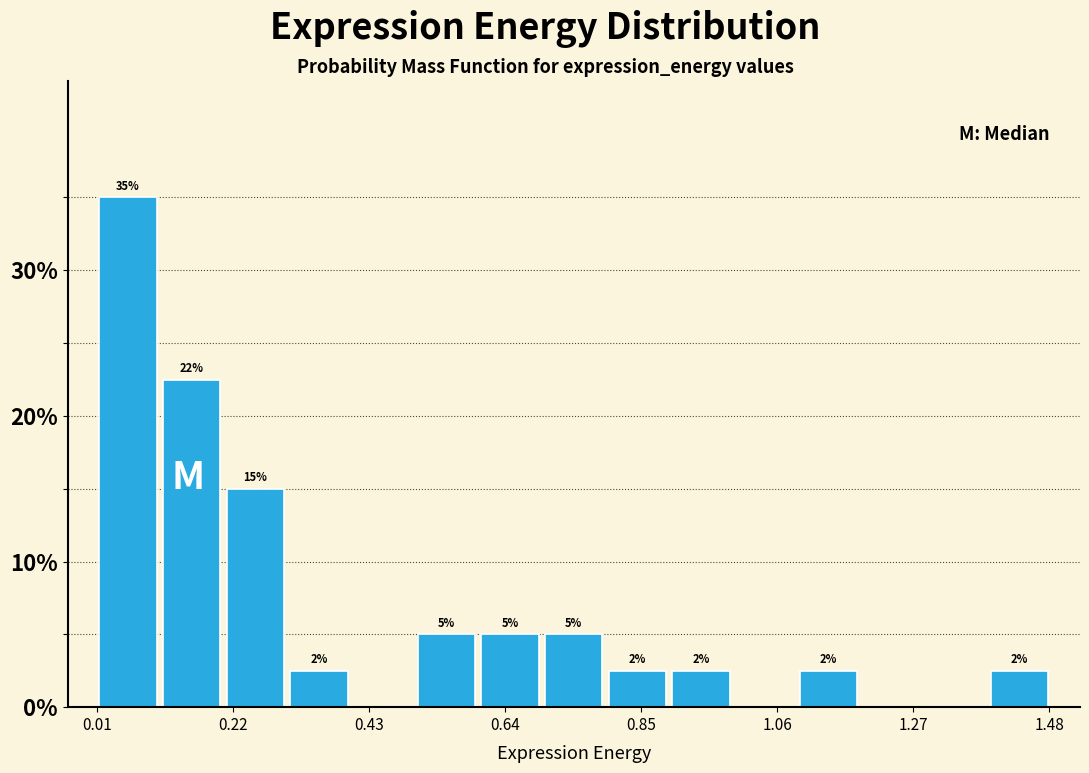

Read against the x-axis, roughly where is the centre of the tallest bar?

0.05